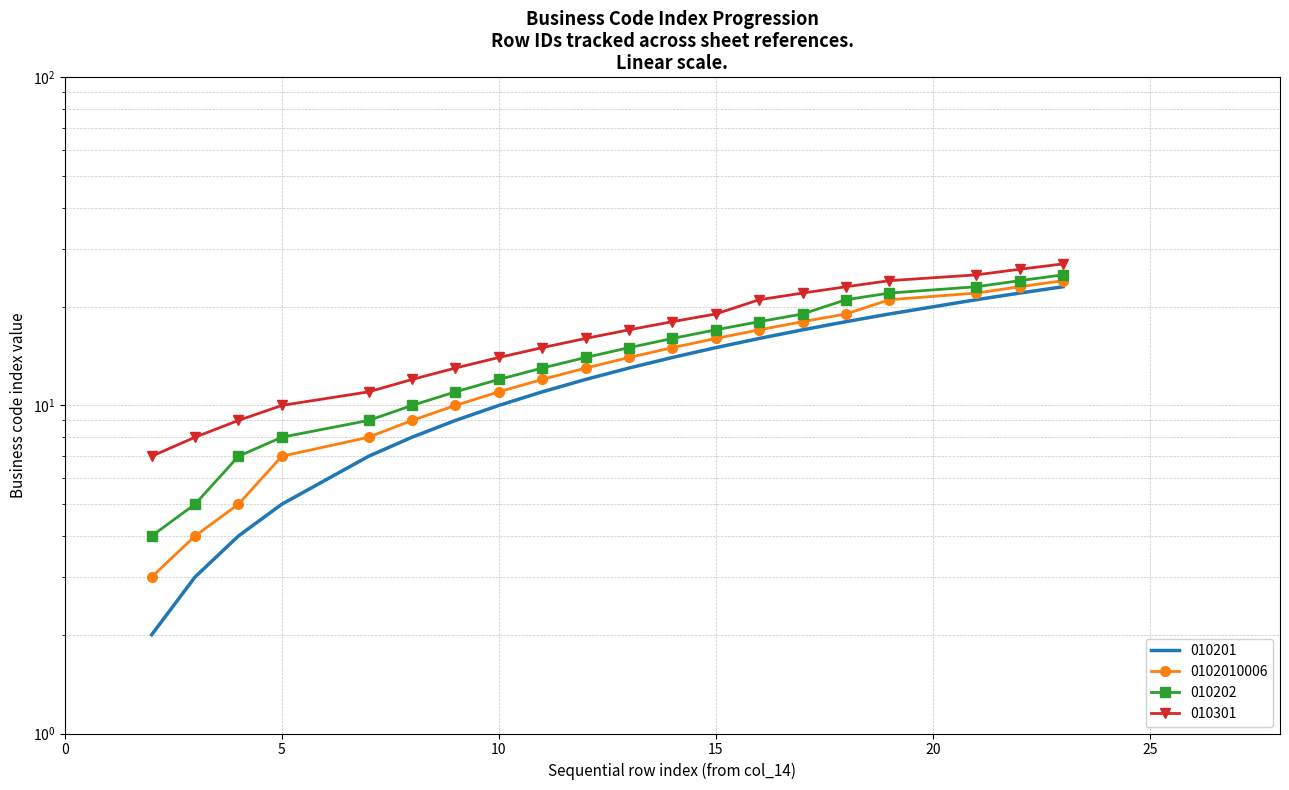

How many values in the 010201 series are below 13?

10